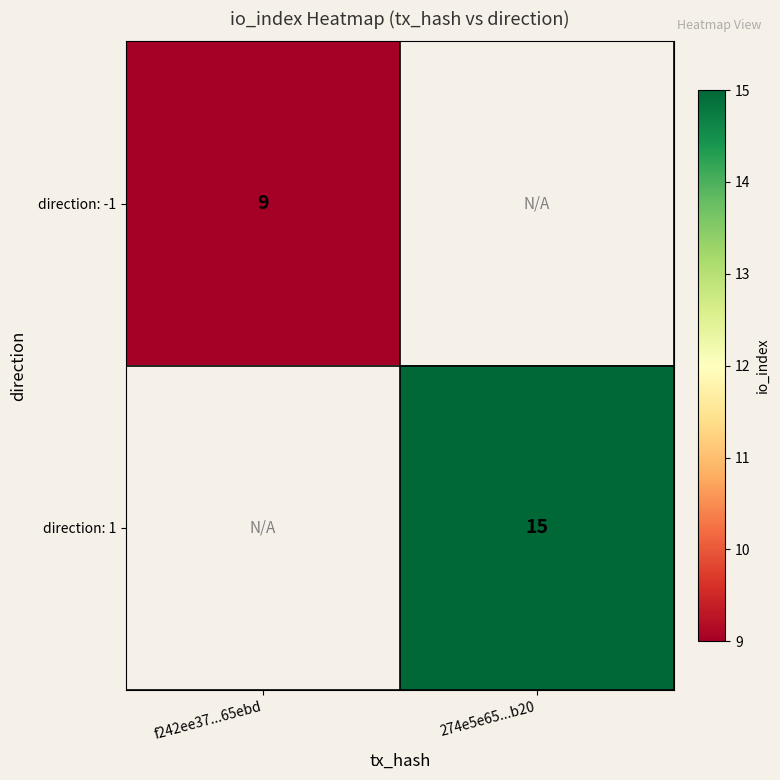

The value of direction: 1 at 274e5e65...b20 is 3. True or false?

False